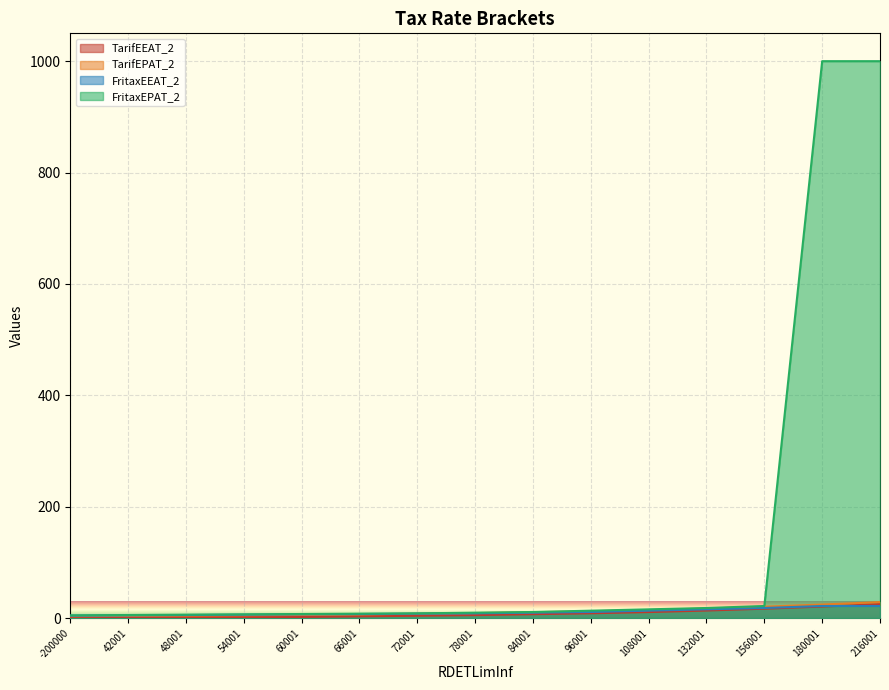

Rank the series by their maximum value, from highest to lowest.

FritaxEPAT_2, TarifEPAT_2, TarifEEAT_2, FritaxEEAT_2